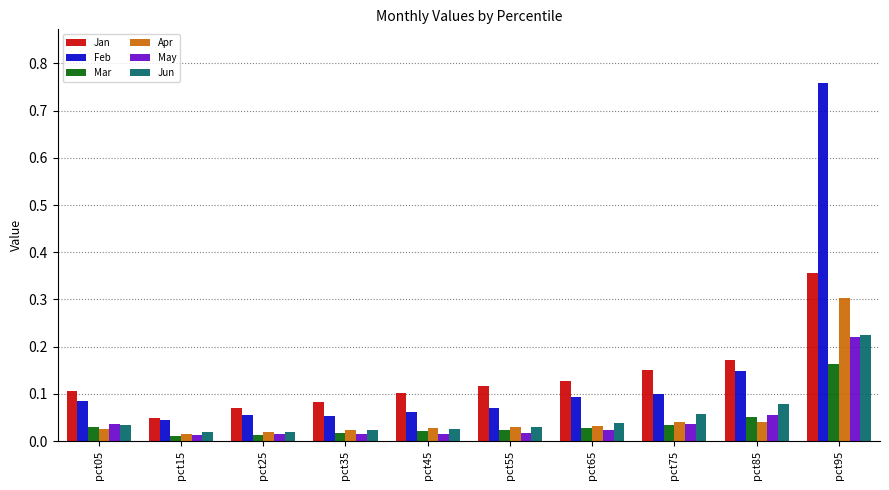

Between pct35 and pct55, which series saw the biggest shift?

Jan